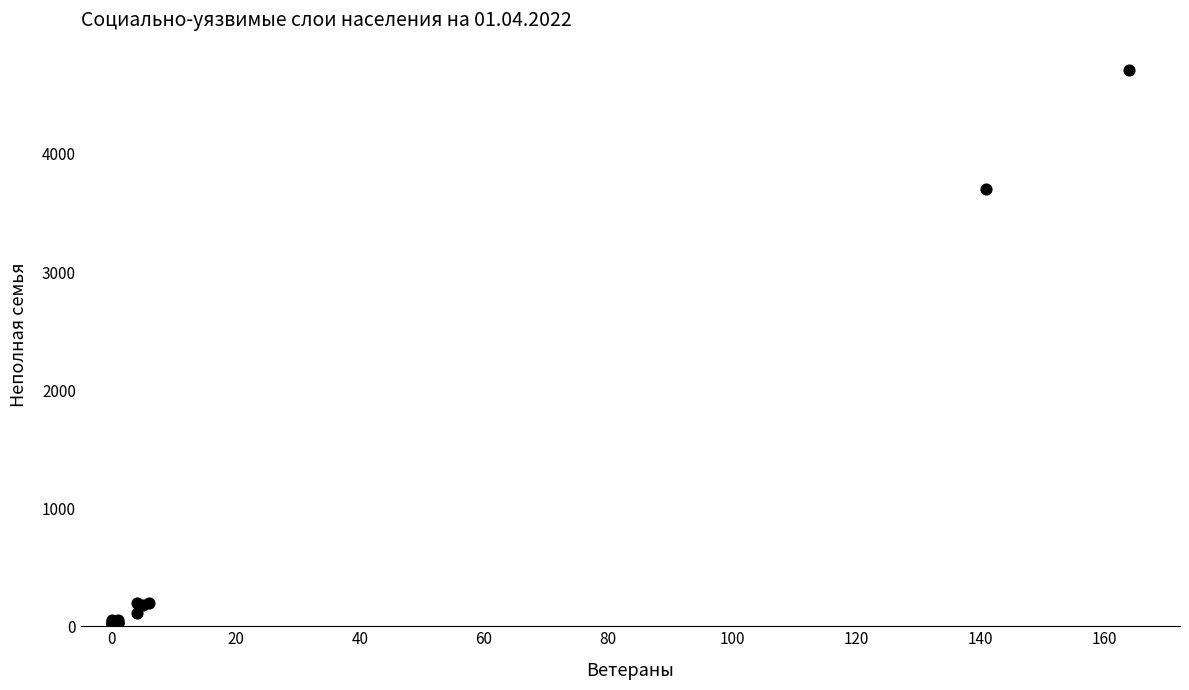

What Y value in the scatter plot is closest to 2363?

3700